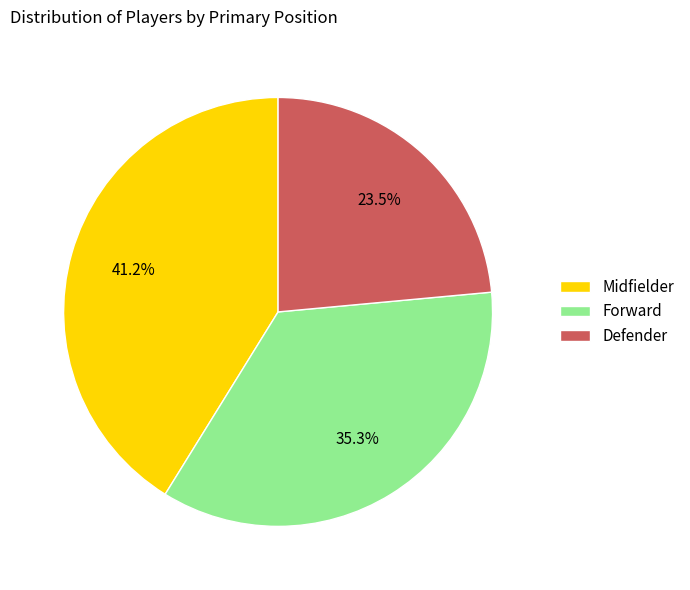

How much of the chart is everything except Defender?

76.5%